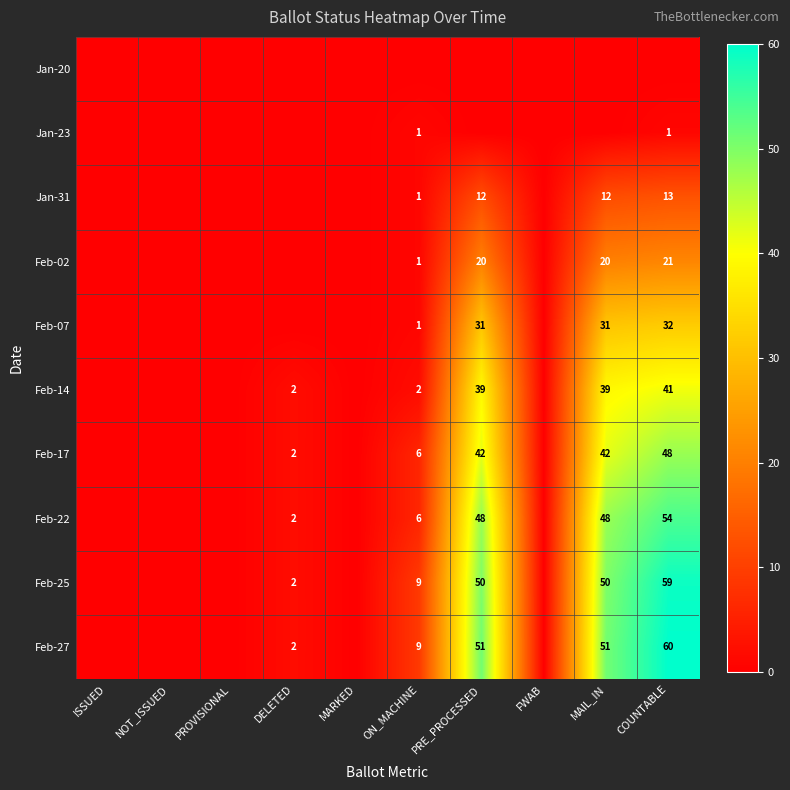

True or false: Jan-31 has a value of 12 at MAIL_IN.

True